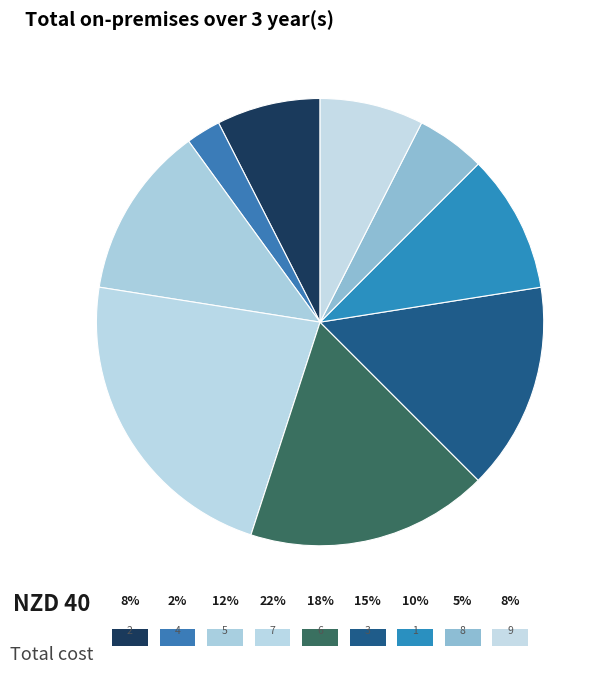

Between 7 and 9, which is larger?

7